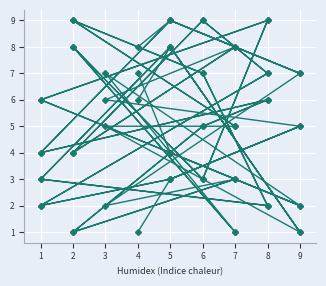

After their last crossing, which series has the higher values: col_6 or col_3?

col_3